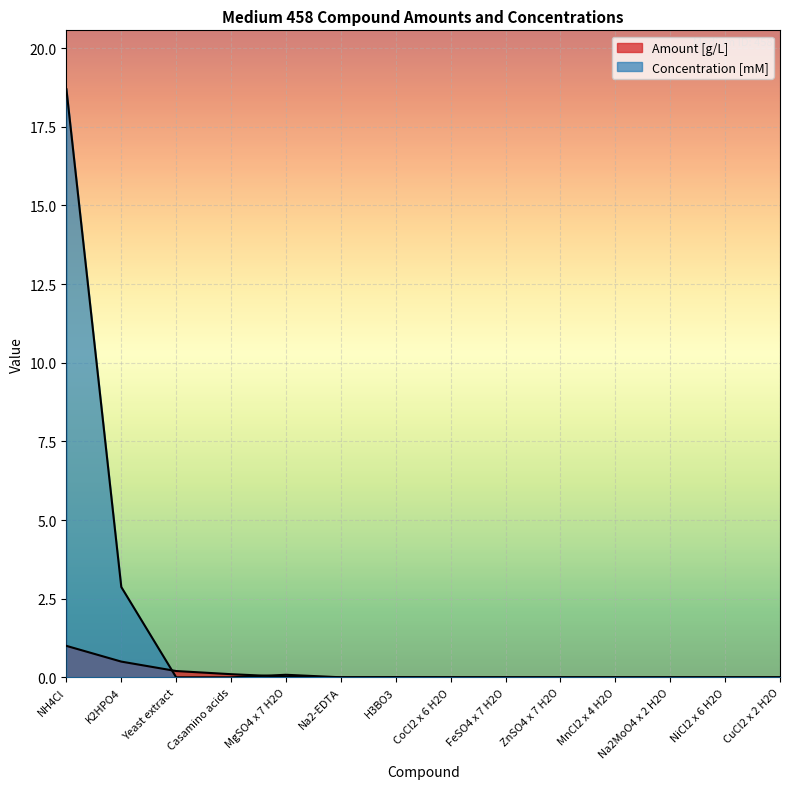

Between which two adjacent categories do Concentration [mM] and Amount [g/L] first intersect?

K2HPO4 and Yeast extract